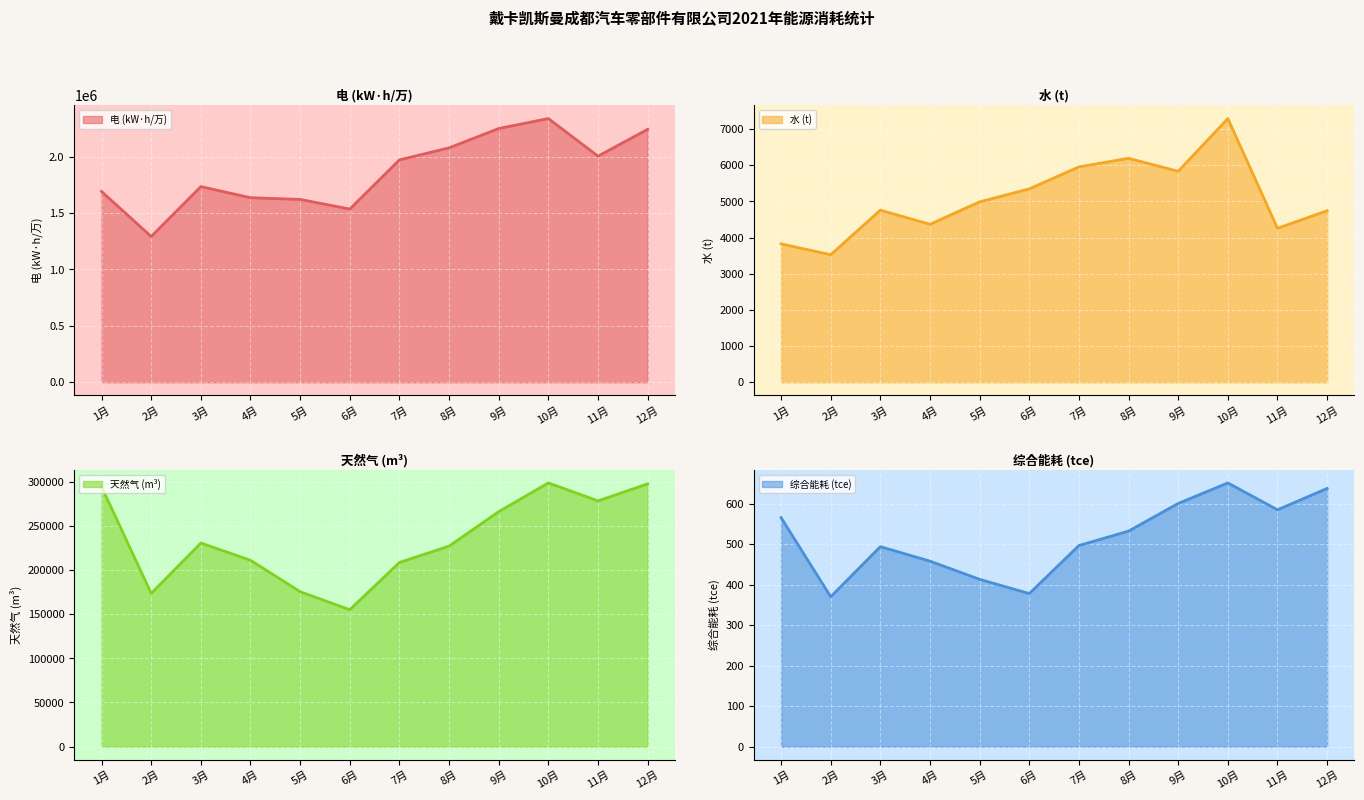

True or false: 水 (t) and 综合能耗 (tce) cross at least once.

False